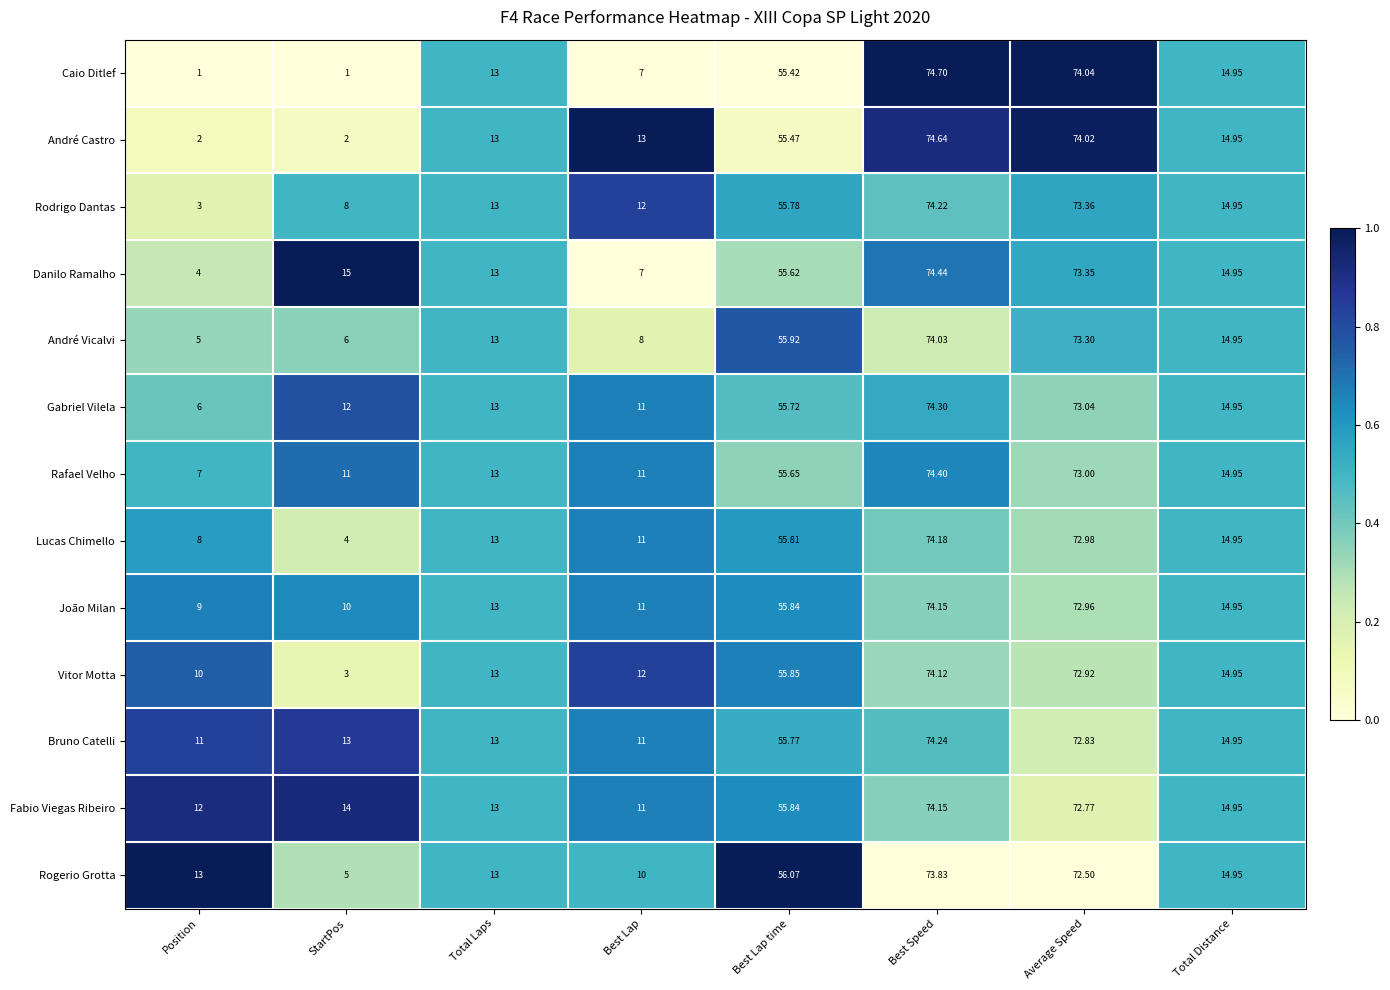

Which category has the lowest value in the Danilo Ramalho series?

Position